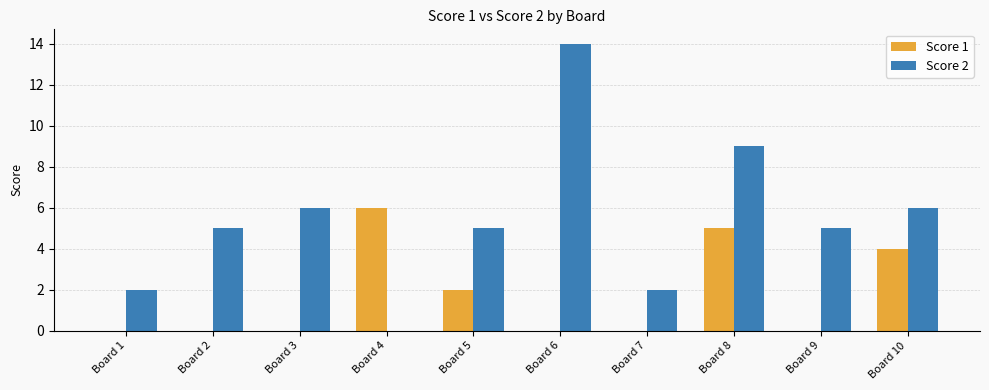

Count the number of data series in this chart.

2